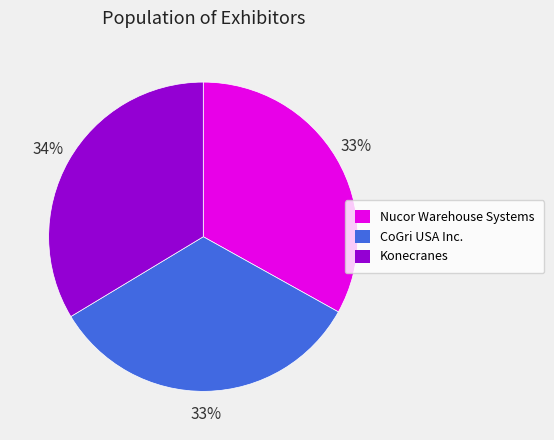

True or false: Nucor Warehouse Systems accounts for 33% of the total.

True